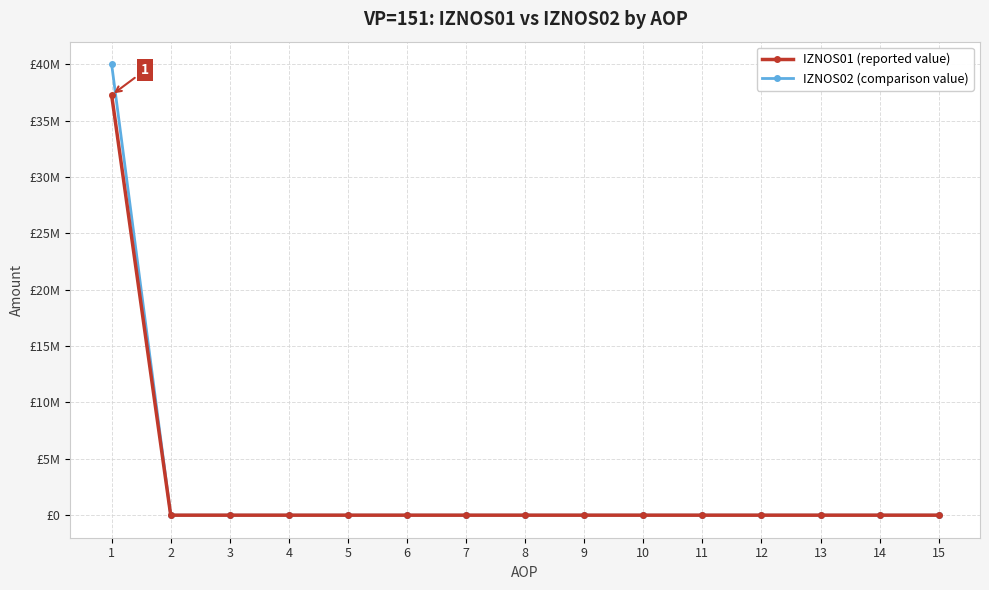

Where is IZNOS02 (comparison value) nearest to the value 19999189?

2